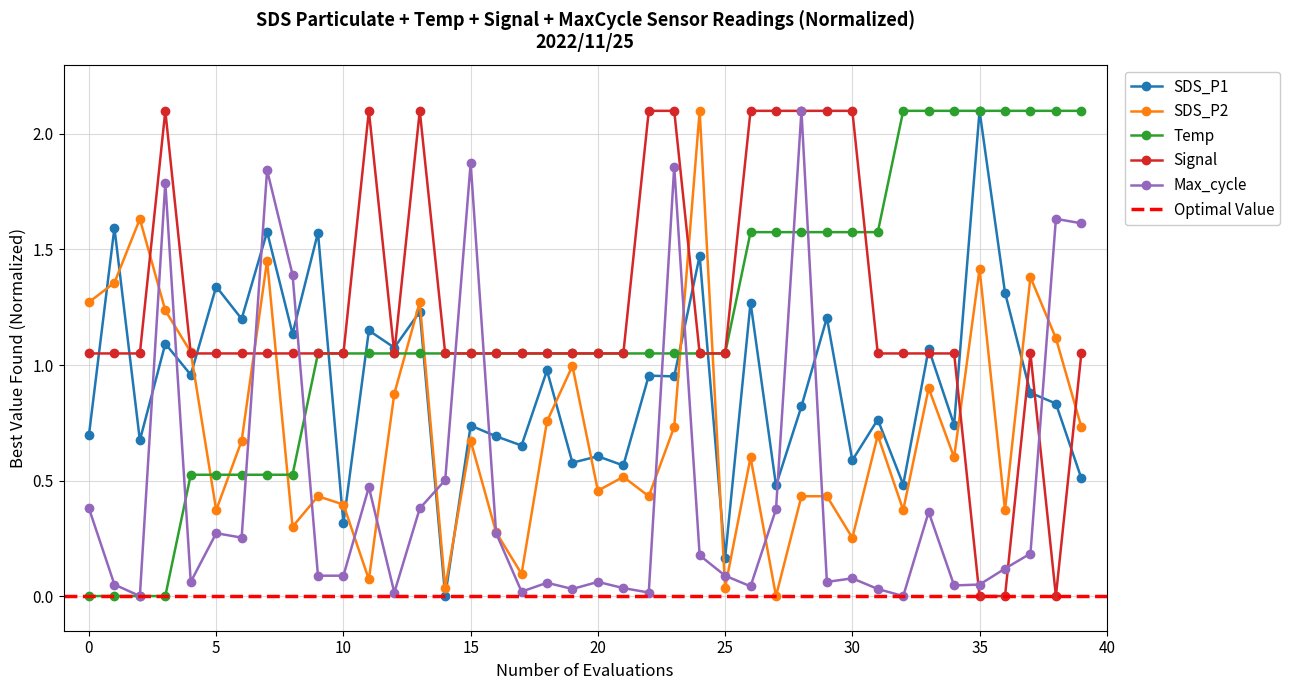

Is it true that SDS_P1 equals 1.3 at 36?

True